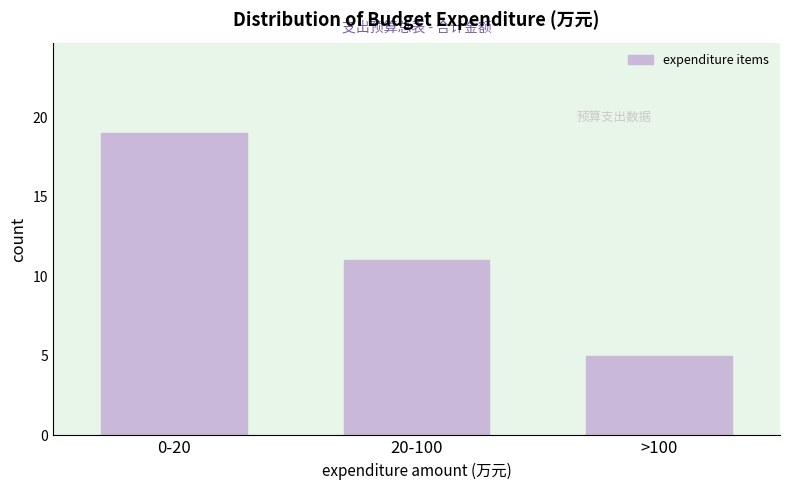

Reading left to right, what are all the values shown in this chart?

19	11	5